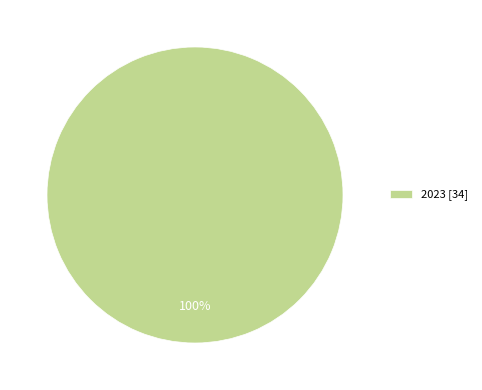

Rank the categories by value from lowest to highest.

2023 [34]